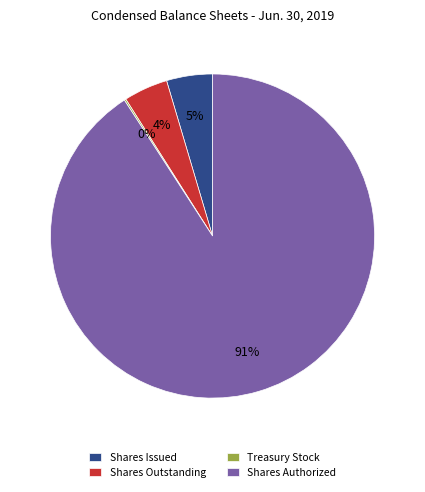

To the nearest percent, what is the combined percentage of Shares Issued and Shares Outstanding?

9%